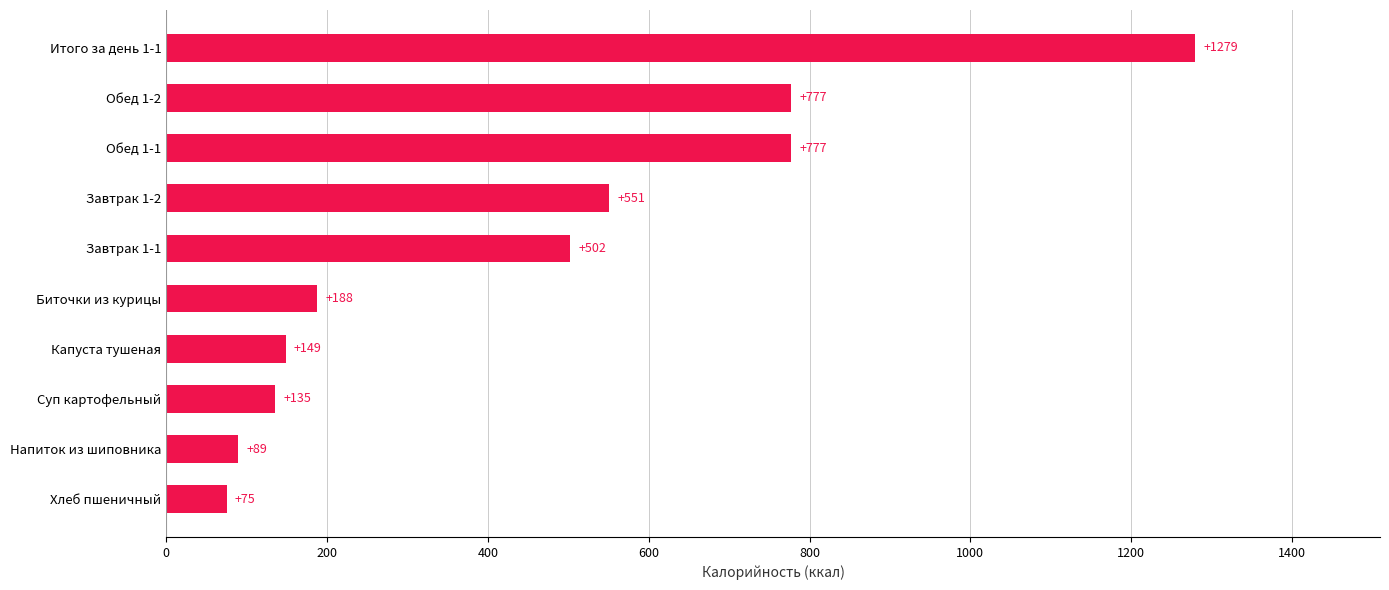

What is the smallest value displayed?

75.0